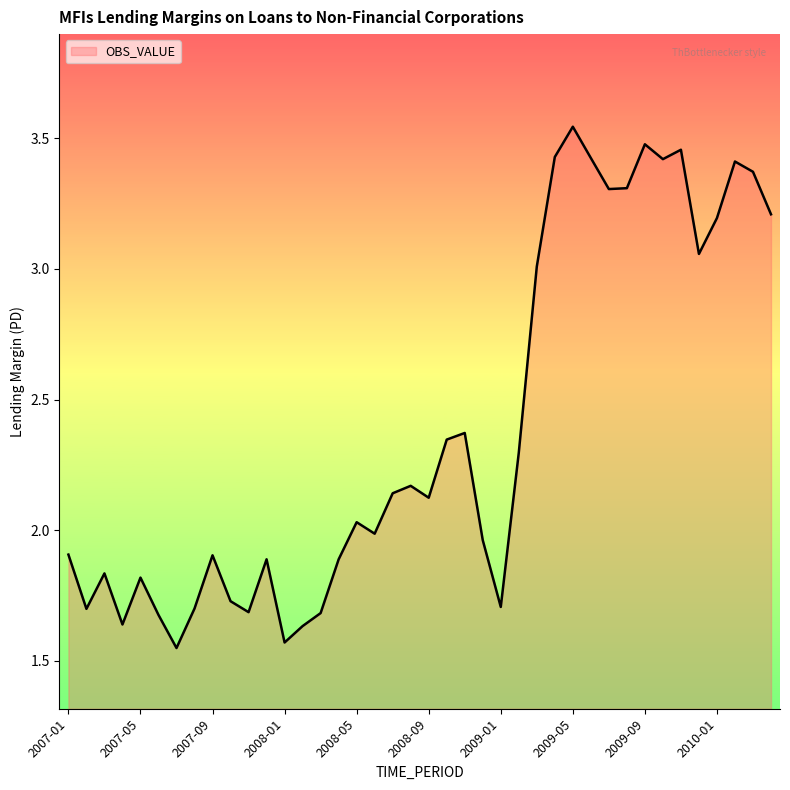

Is this an area chart (filled region under the line)?

Yes